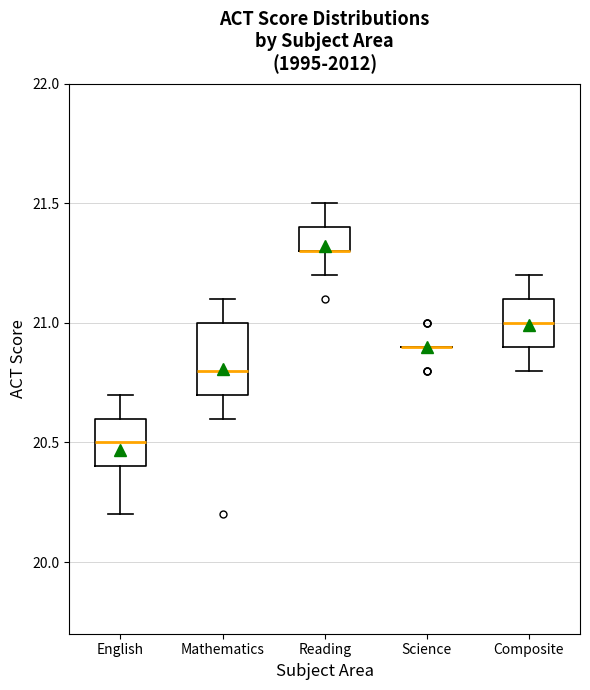

Reading left to right, transcribe this box plot: for each box, give where its median line is, the range the box spans, and where its two whiskers end, as read against the y-axis. The values are not printed on the chart, so give them approximately, as read against the axis.

English: median 20.5, box 20.4 to 20.6, whiskers 20.2 to 20.7
Mathematics: median 20.8, box 20.7 to 21.0, whiskers 20.6 to 21.1
Reading: median 21.3 (drawn on the box's lower edge), box 21.3 to 21.4, whiskers 21.2 to 21.5
Science: box collapsed to a line at 20.9, whiskers 20.9 to 20.9
Composite: median 21.0, box 20.9 to 21.1, whiskers 20.8 to 21.2